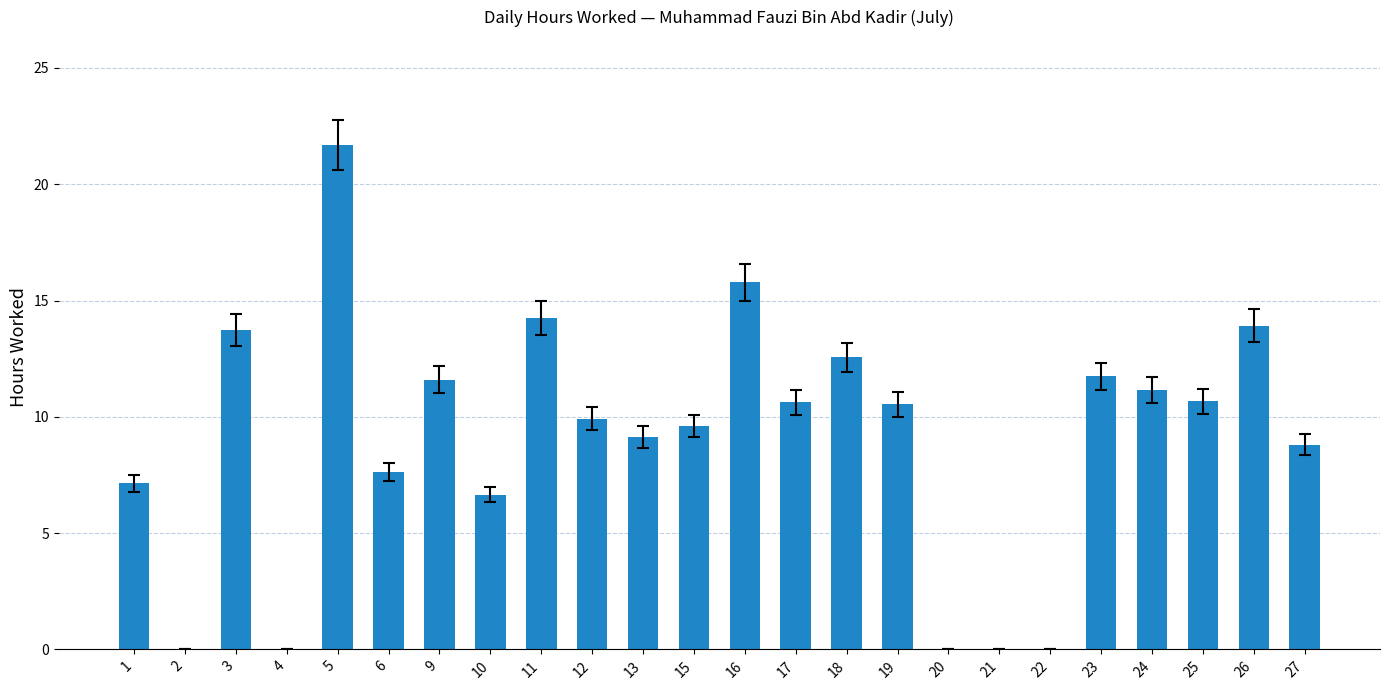

Count the number of categories in the chart.

24